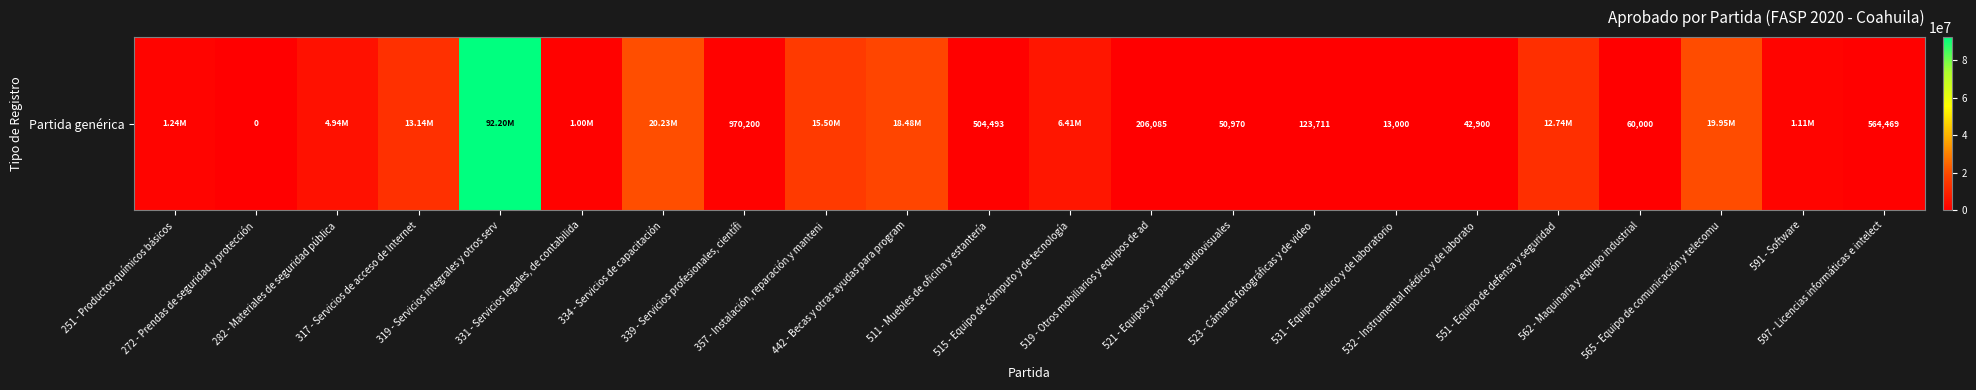

Reading left to right, transcribe all the data shown in this chart.

1235600.0	0.0	4941745.2	13145000.0	92200204.0	1000000.0	20226200.0	970200.0	15500000.0	18480000.0	504493.0	6412402.4	206085.0	50970.0	123710.8	13000.0	42900.0	12743533.0	60000.0	19950000.0	1115000.0	564468.6